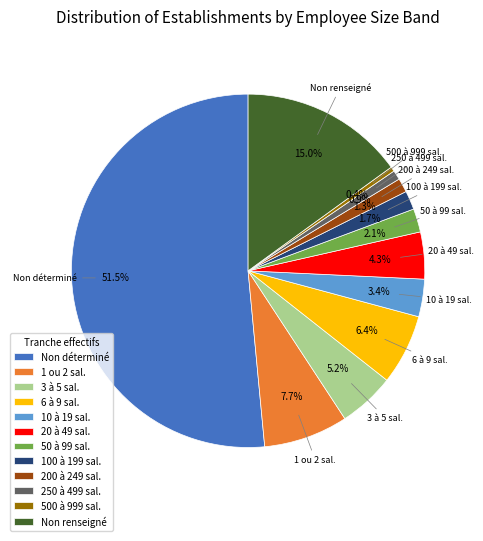

Which category has the biggest portion of the pie?

Non déterminé